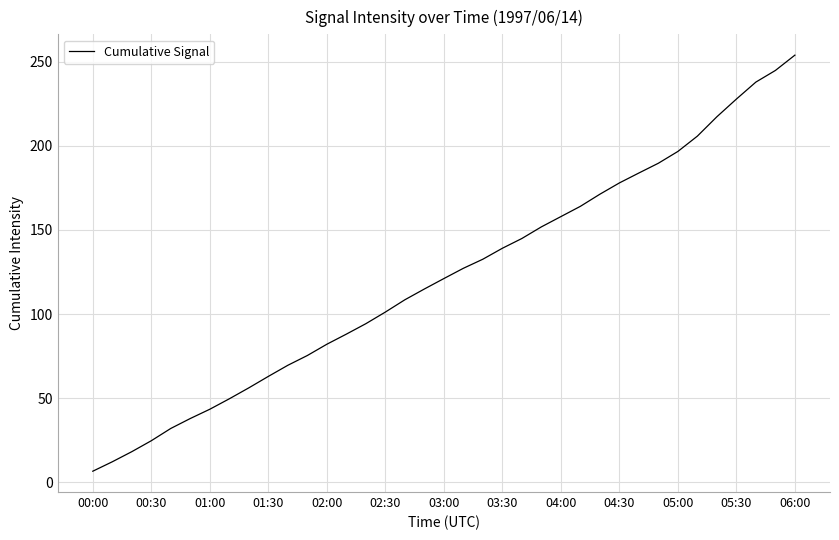

Count the number of data series in this chart.

1